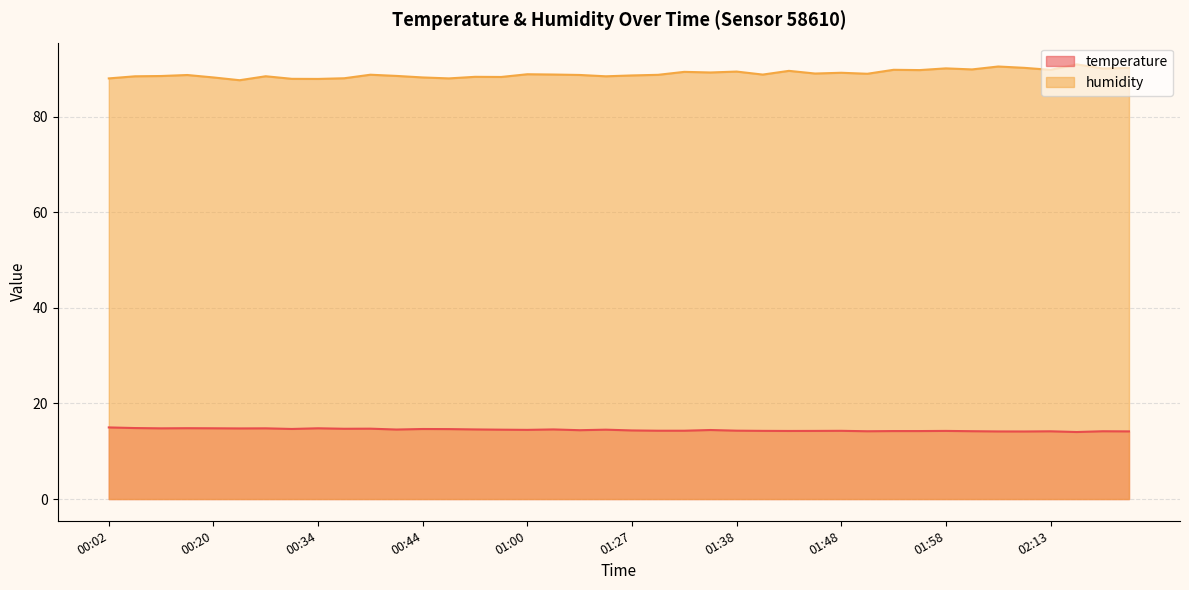

Where is the first local minimum for temperature?

00:07